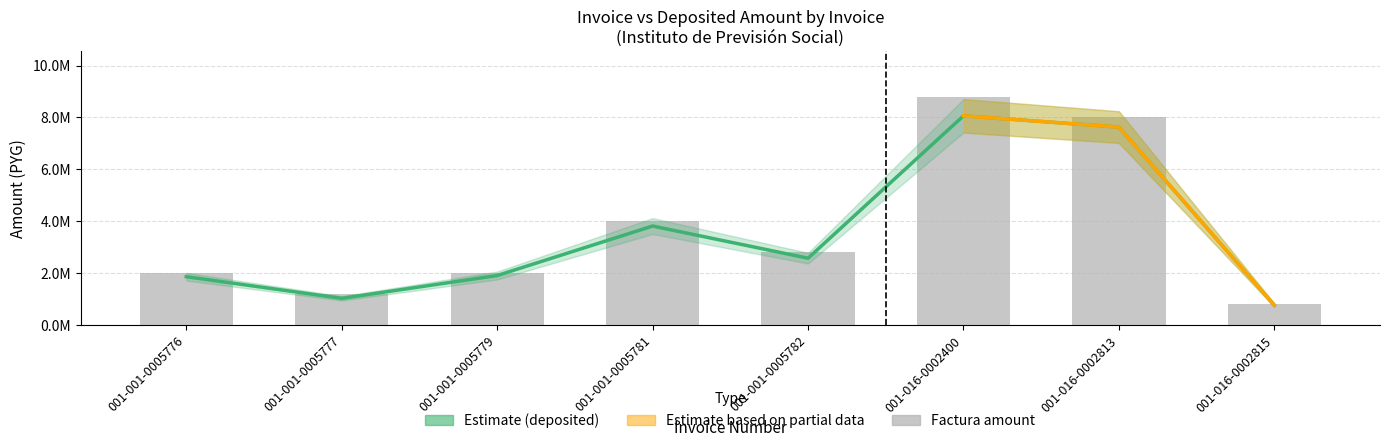

The value of monto_factura at 001-001-0005776 is 2000000. True or false?

True